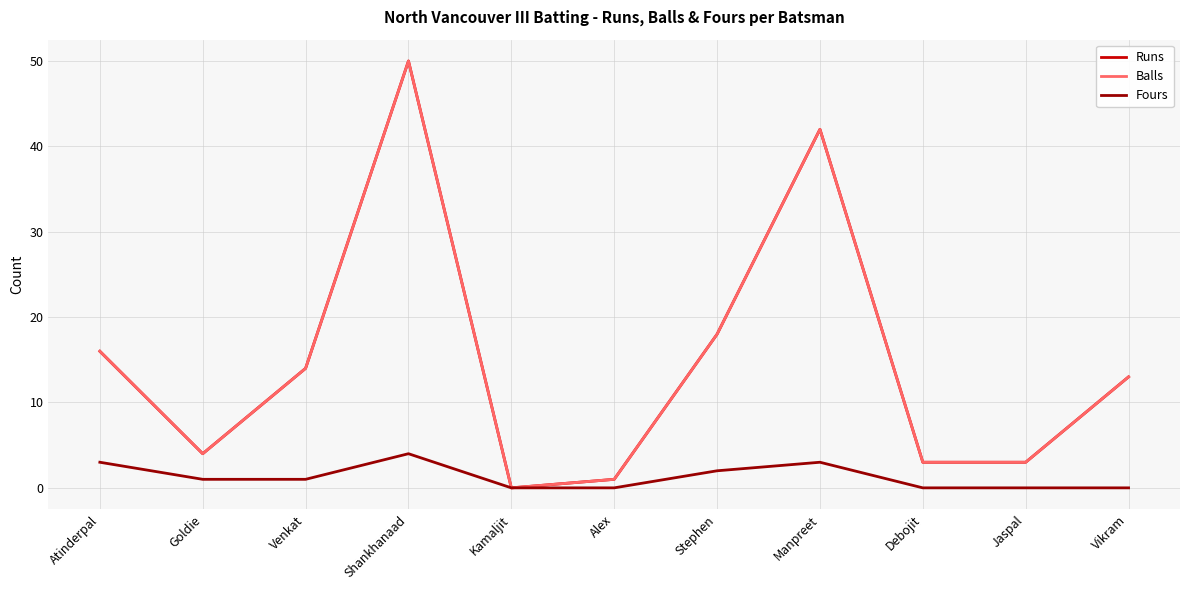

At which category does Fours reach its first local peak?

Shankhanaad